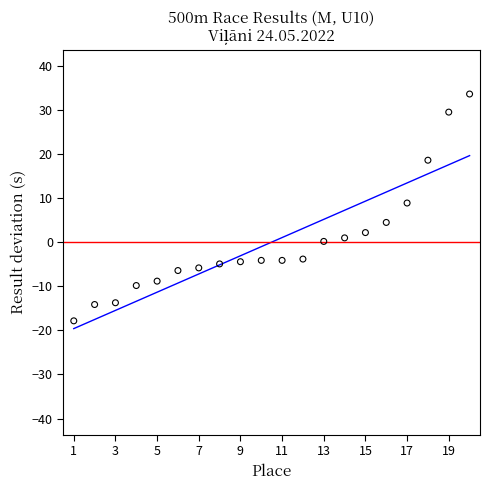

What is the range of X values (max minus min)?

19.0